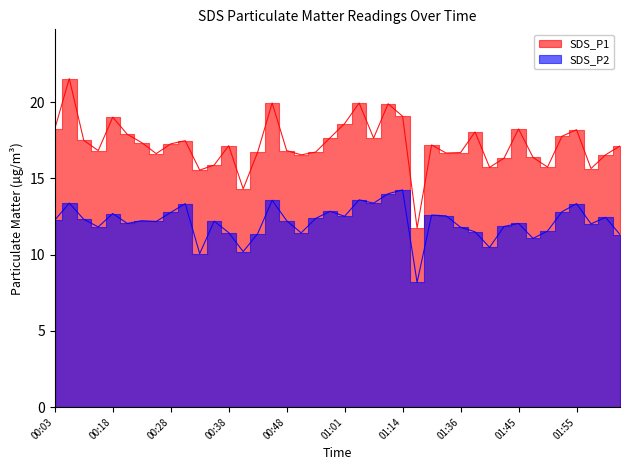

What is the value of the SDS_P2 point at the 3rd from the left?

12.3